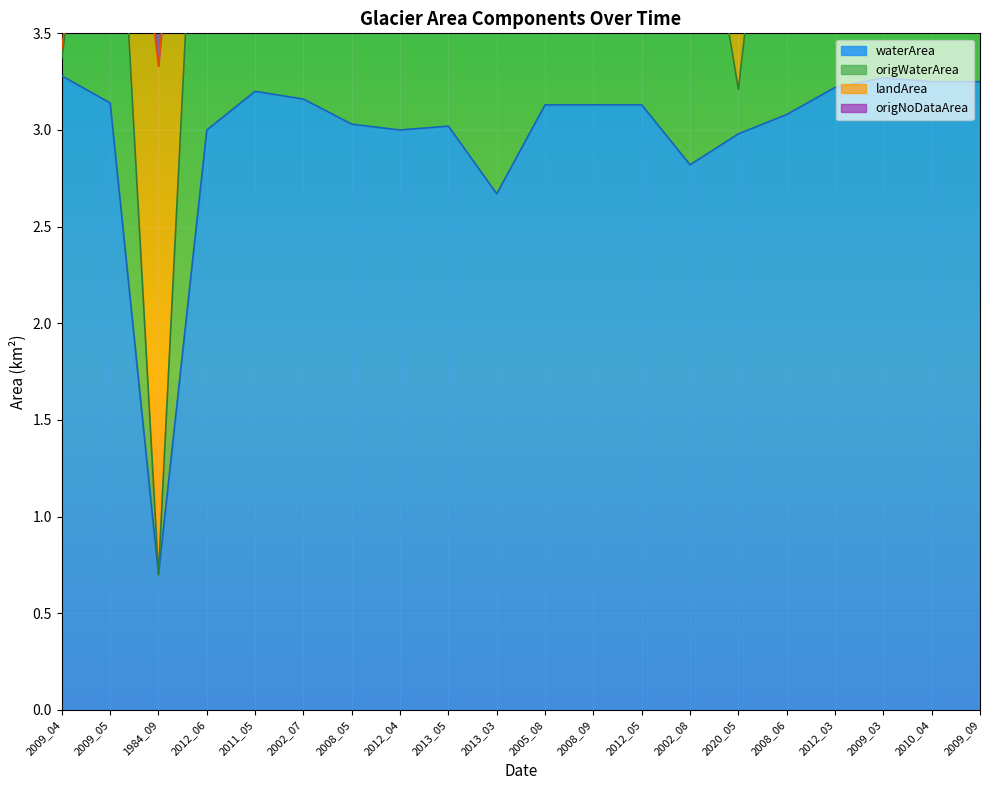

The origWaterArea series shows 6.6 at 2012_03. True or false?

False